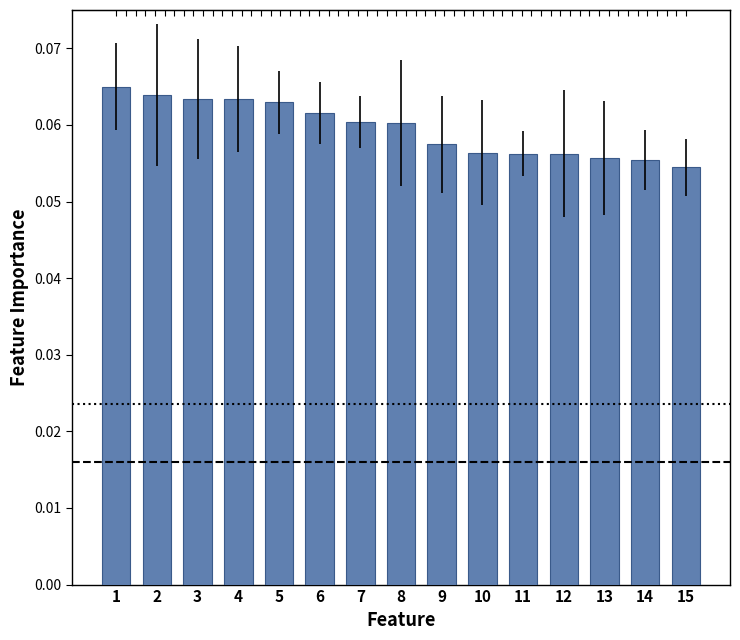

What is the greatest value displayed?

0.1